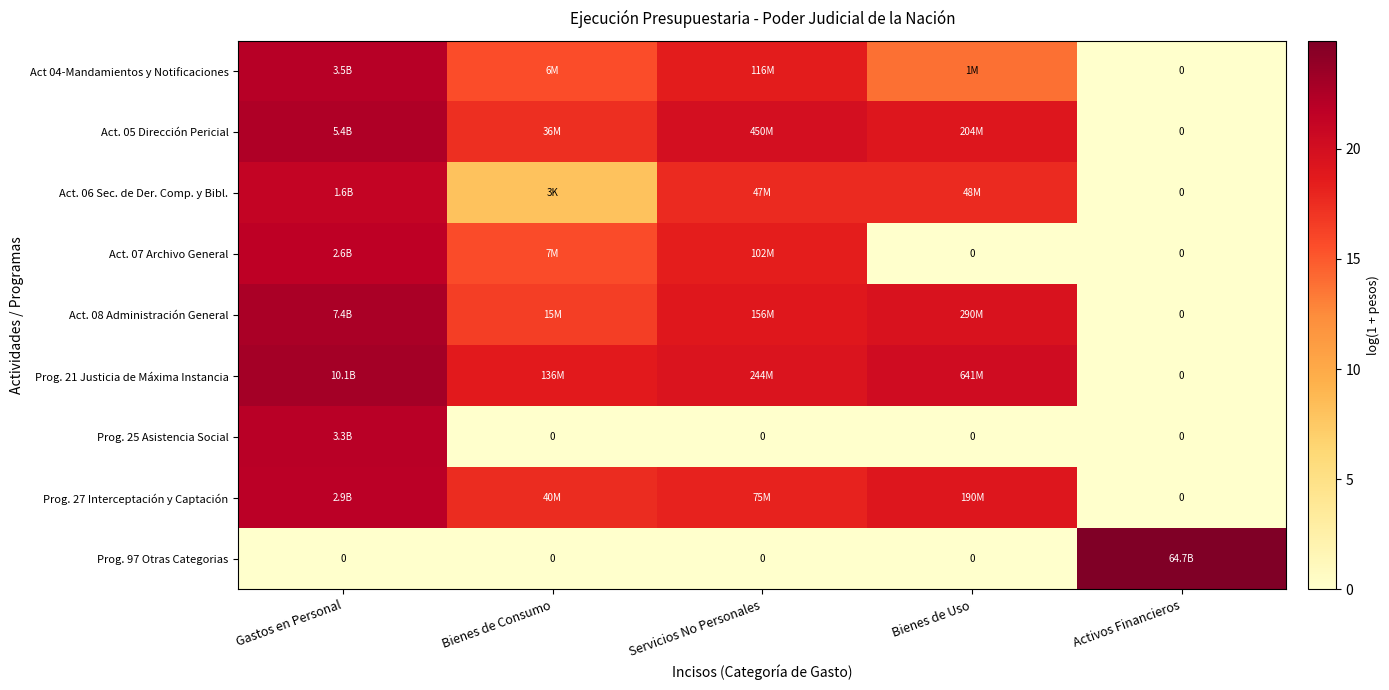

What is the sum of the Act. 07 Archivo General values at Bienes de Consumo and Gastos en Personal?

37.4